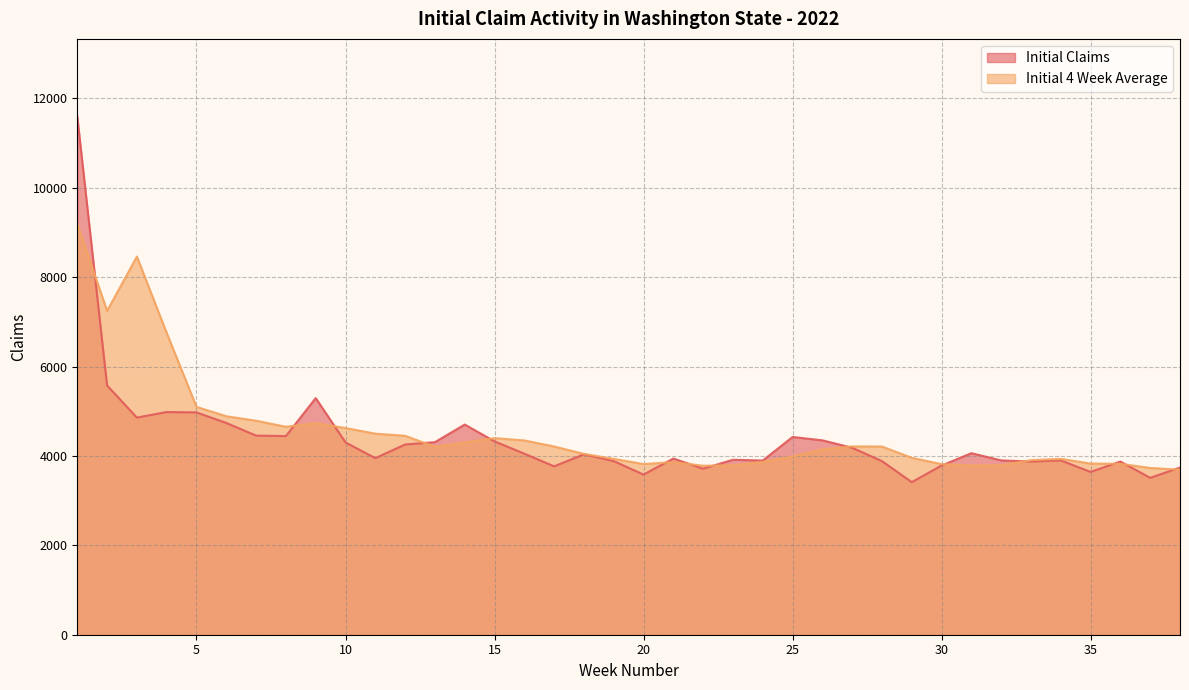

At which category is the sum across all series the highest?

1